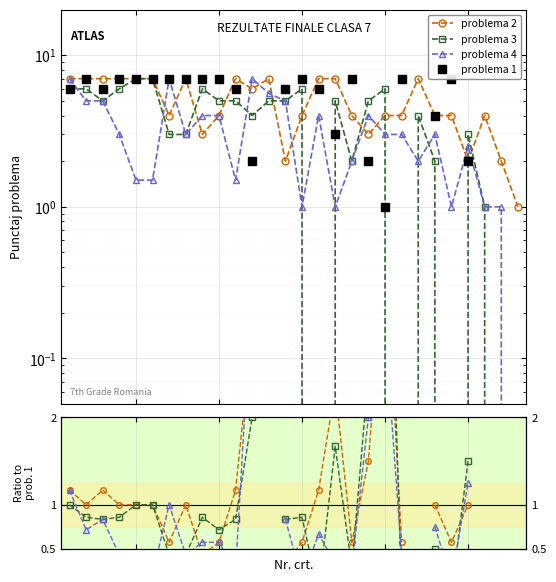

What is the value of the problema 1 point at the 21st from the left?

7.0